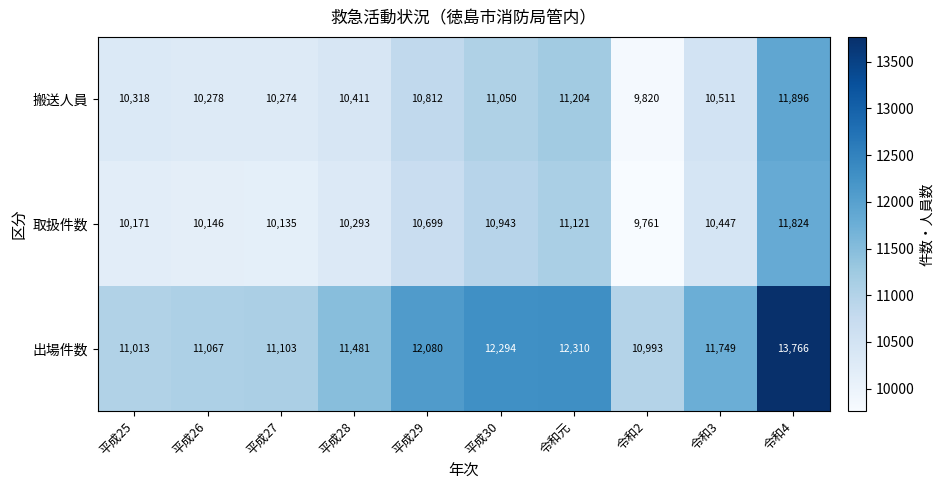

What is the total value across all series at 令和4?

37486